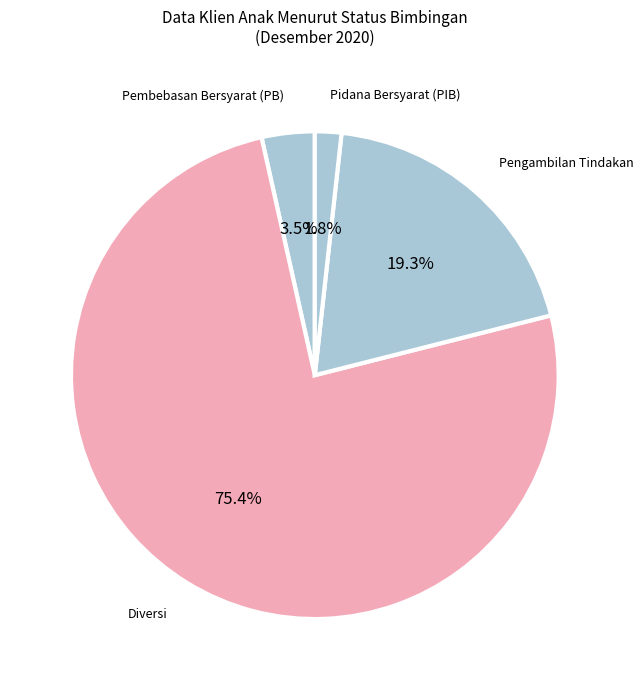

Which category accounts for the majority?

Diversi